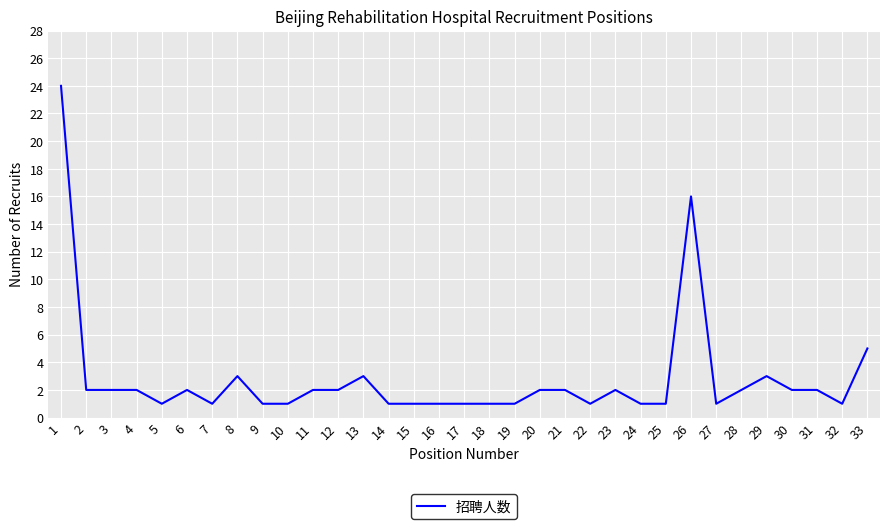

How many lines are shown in the chart?

1